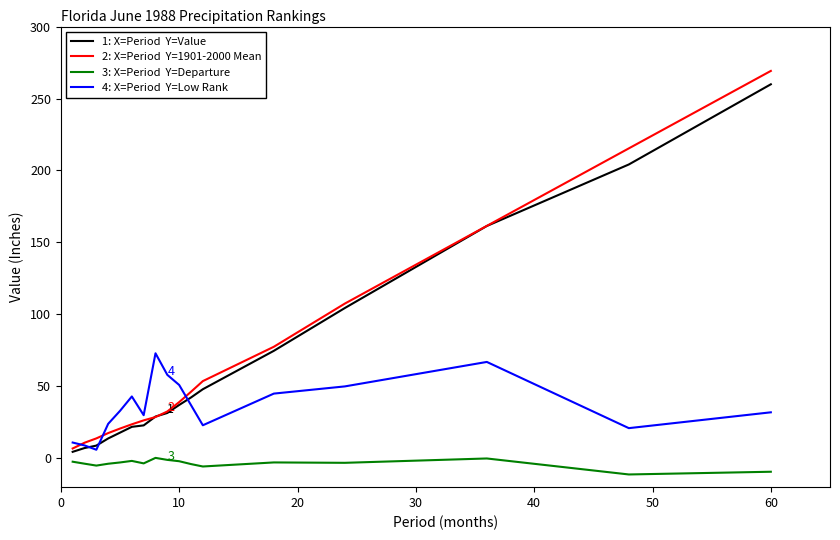

What is the greatest value displayed?

269.2